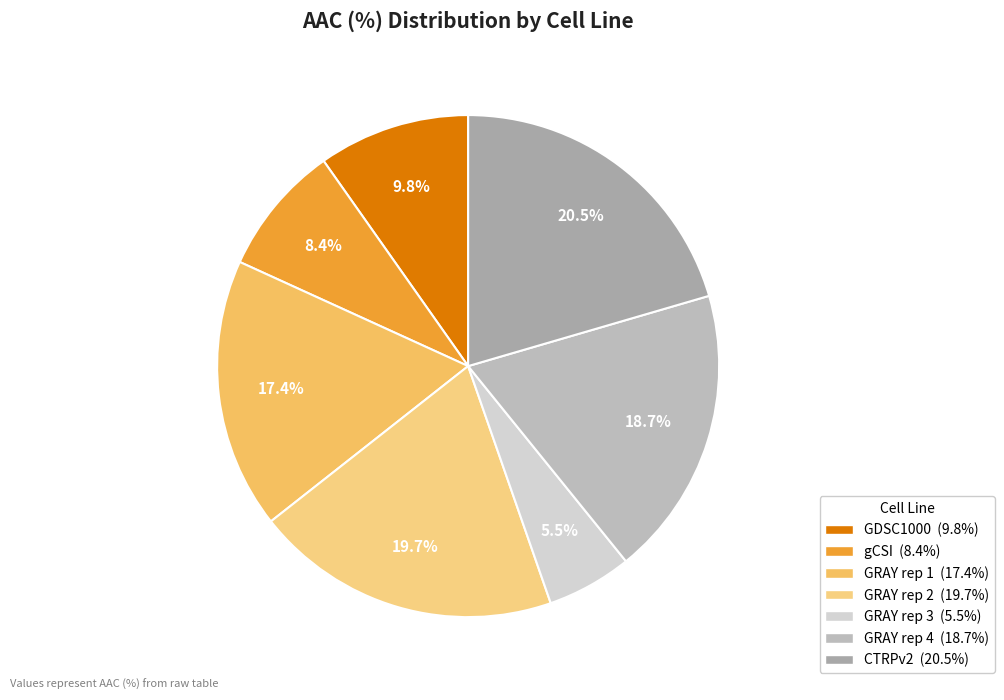

Is the sum of GDSC1000 and GRAY rep 3 greater than half?

No